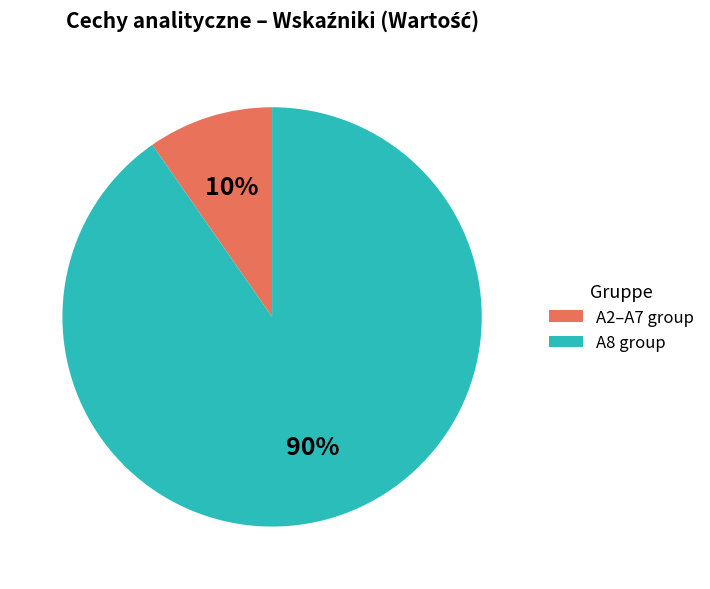

Is there a majority slice in this chart?

Yes